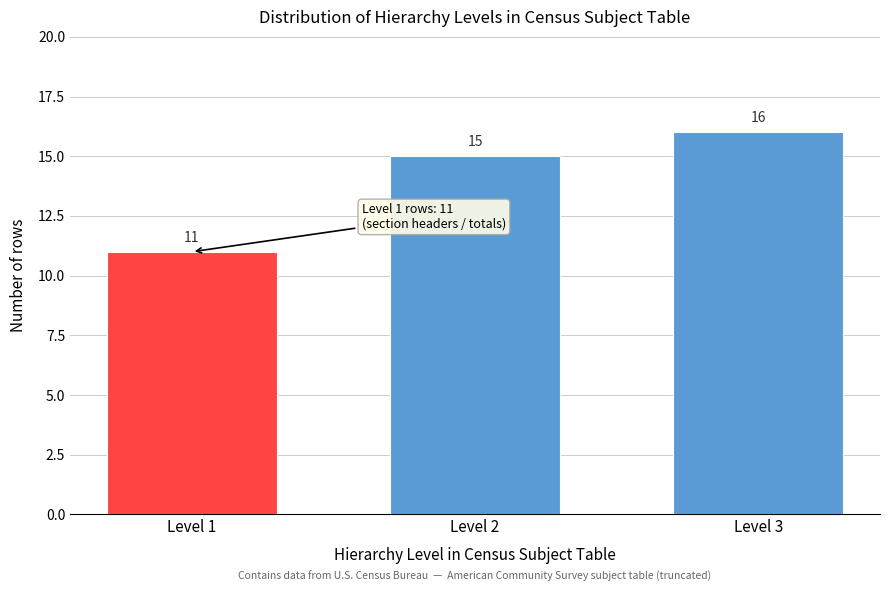

Reading right to left, what are all the values shown in this chart?

16	15	11